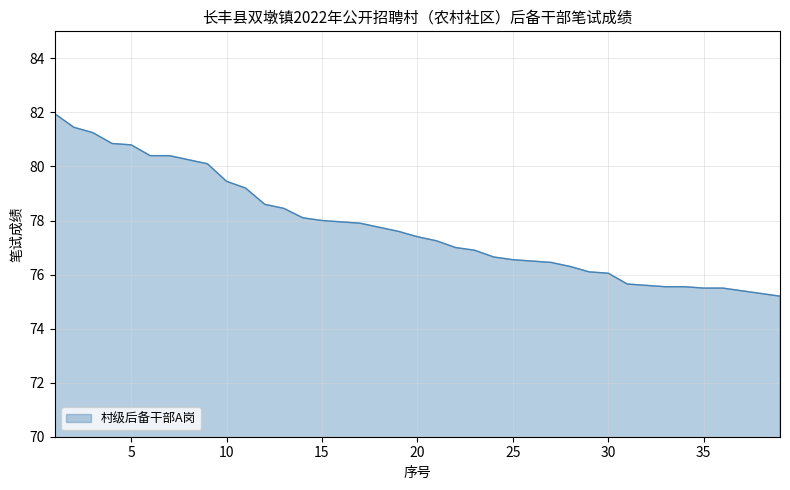

What is the maximum value shown in the chart?

82.0